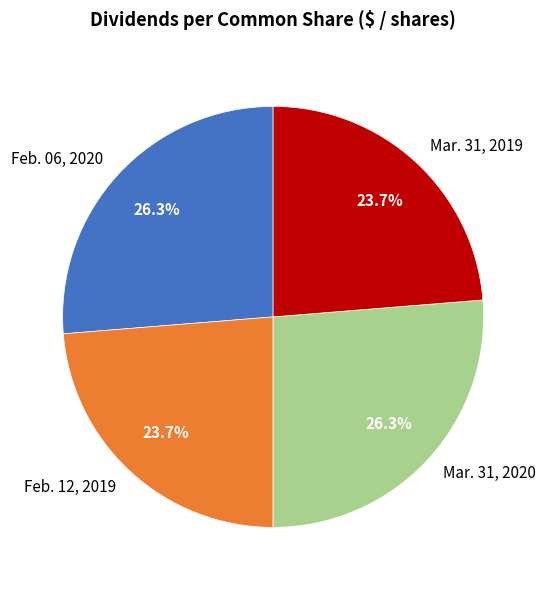

Is Mar. 31, 2020 the majority of the pie?

No